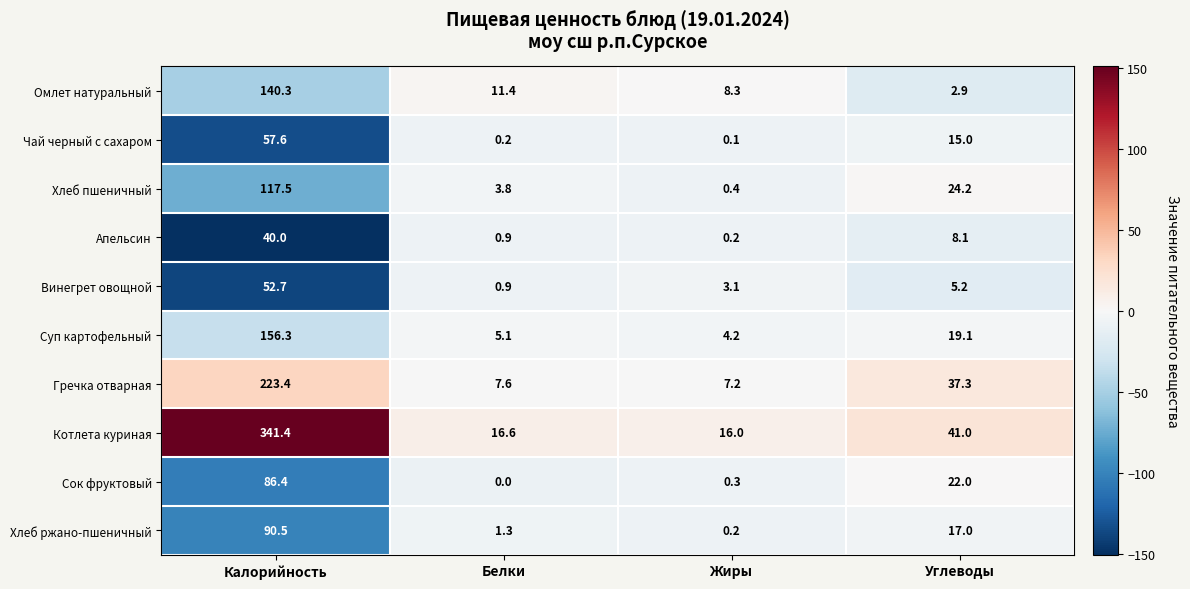

Rank the series by their maximum value, from lowest to highest.

Апельсин, Винегрет овощной, Чай черный с сахаром, Сок фруктовый, Хлеб ржано-пшеничный, Хлеб пшеничный, Омлет натуральный, Суп картофельный, Гречка отварная, Котлета куриная